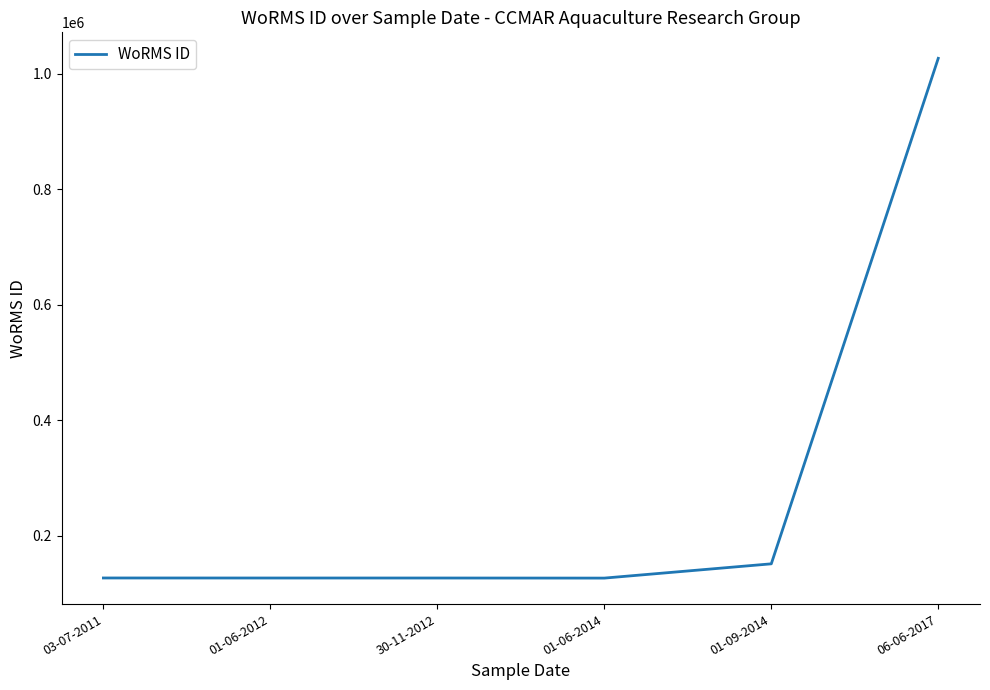

True or false: the data has more than 2 interior local peaks.

False